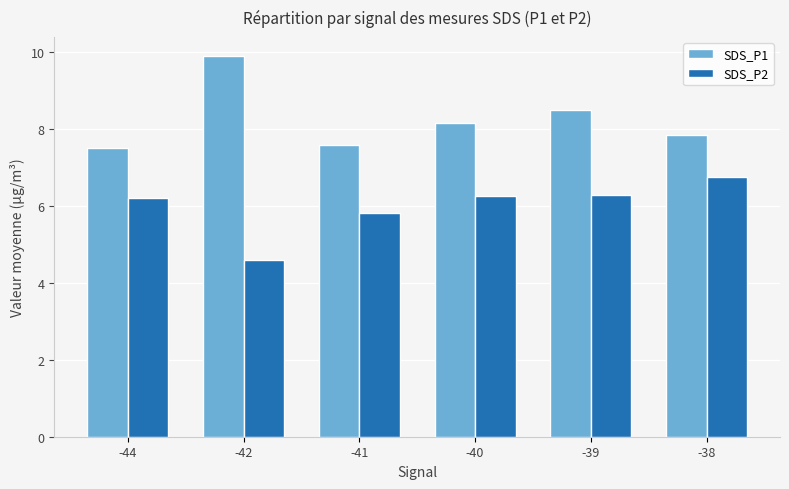

List the series in order of their overall mean, highest first.

SDS_P1, SDS_P2